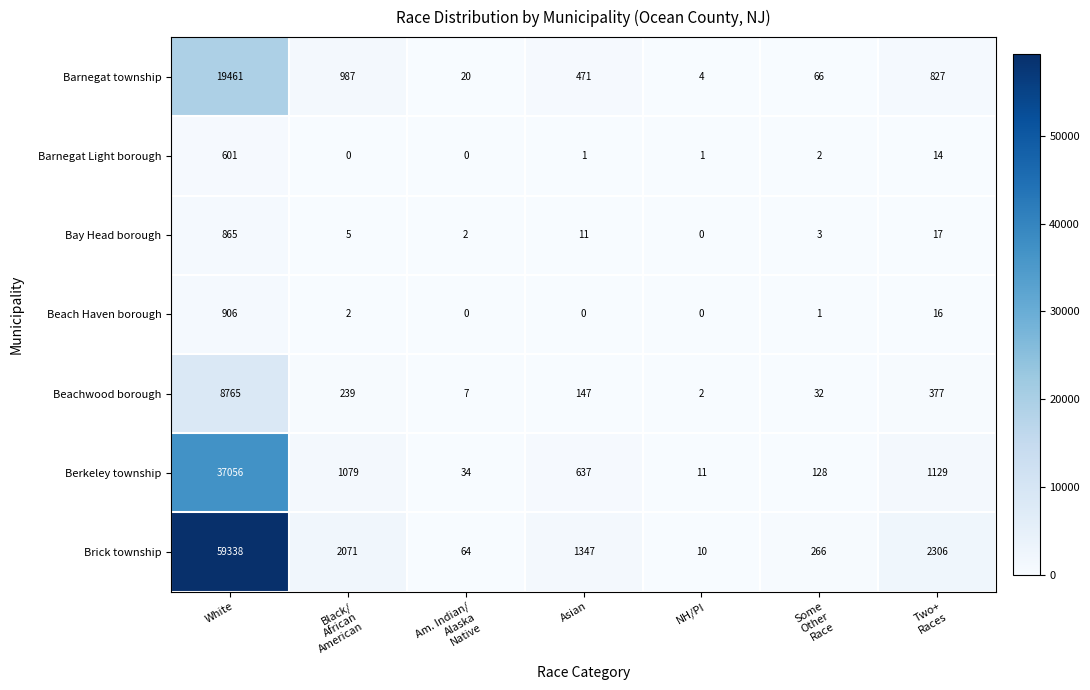

Which category has the lowest value in the Bay Head borough series?

NH/PI